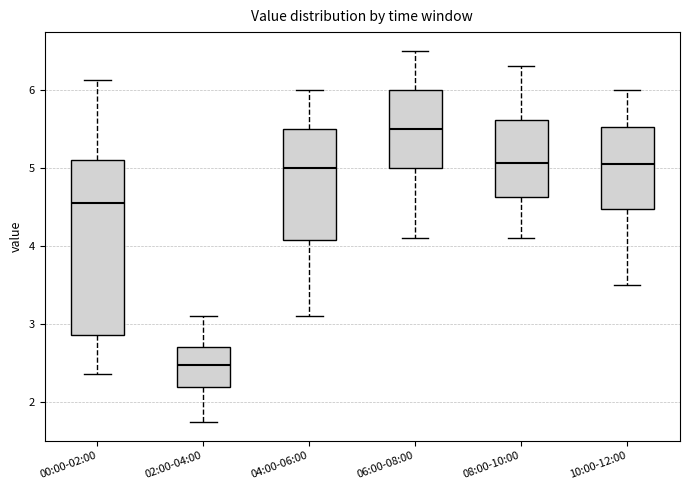

Where is the lower edge of the box for 02:00-04:00 on the y-axis? The values are not printed on the chart, so give them approximately, as read against the axis.

2.2